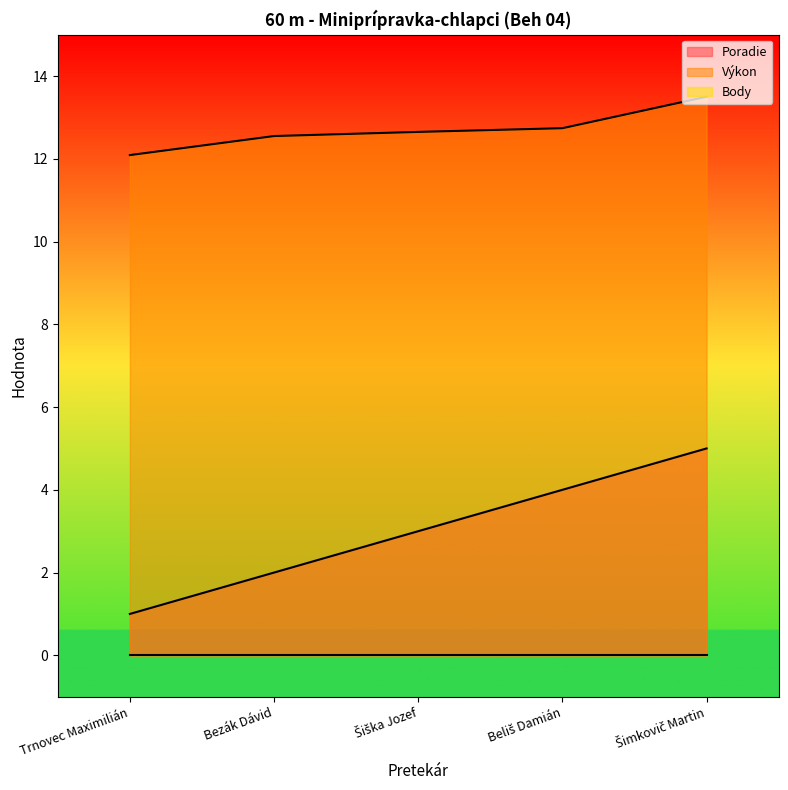

Which category has the highest value in the Poradie series?

Šimkovič Martin